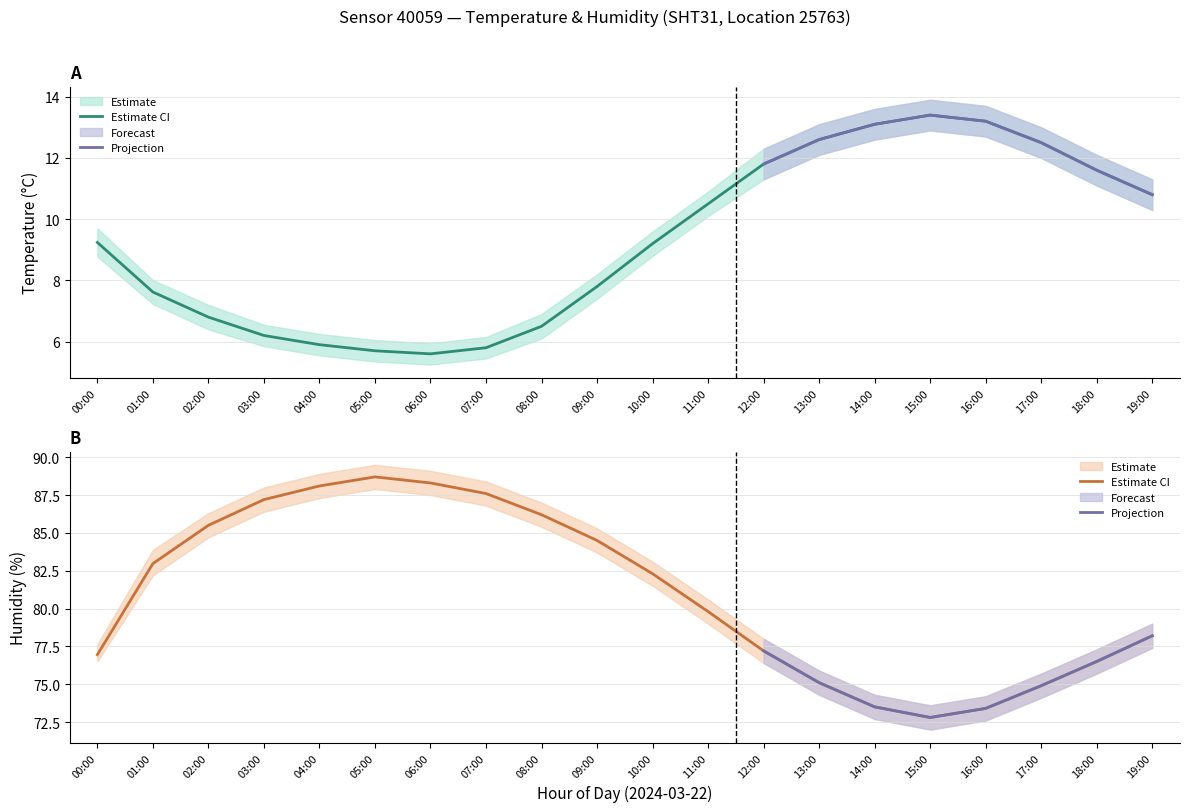

What is the lowest value of the temperature_lower series?

5.2